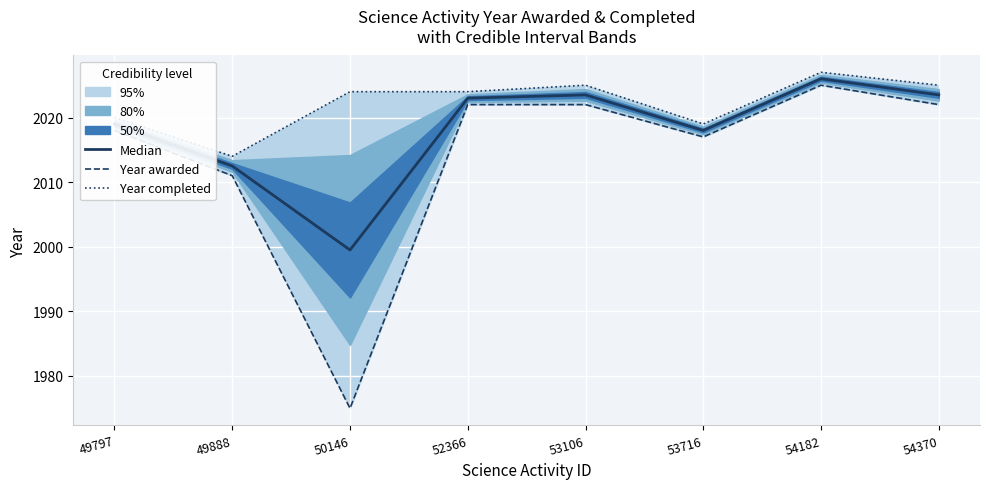

Which series has the largest total across all categories?

Year completed